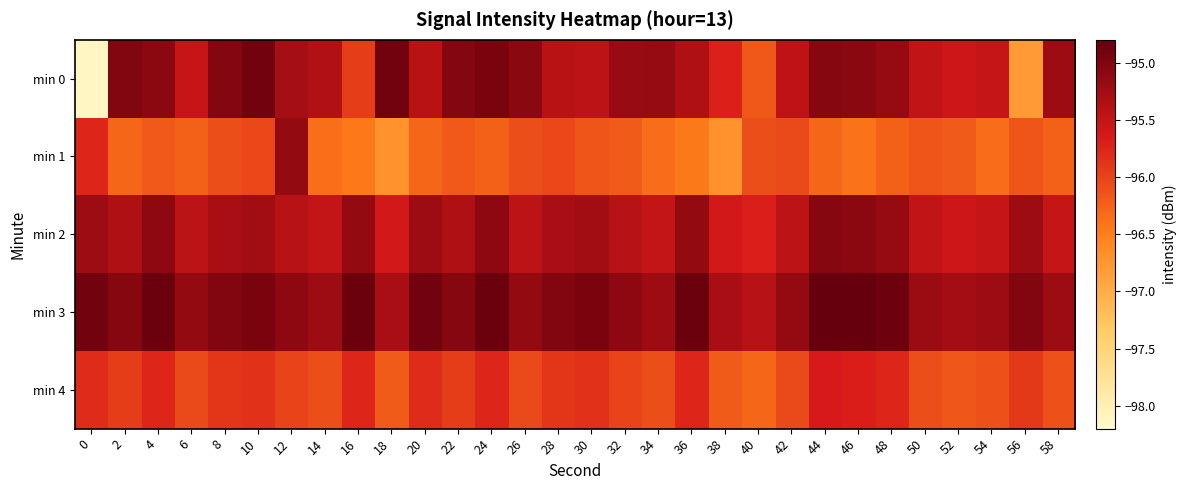

What is the difference between the highest and lowest values at 14?

1.2